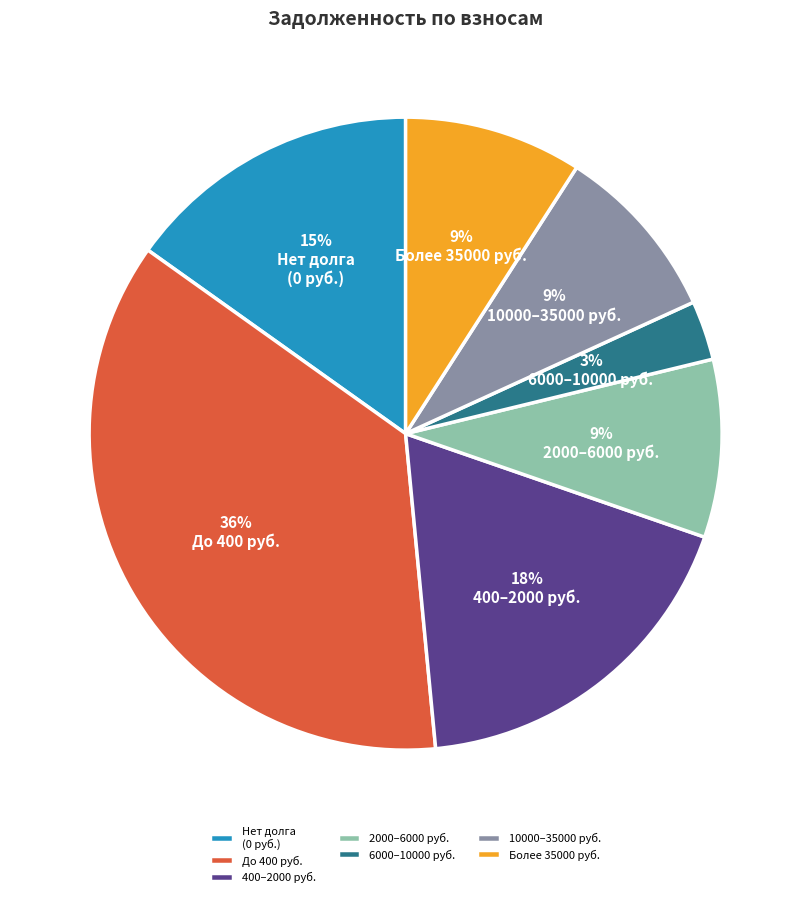

True or false: 6000–10000 руб. accounts for 3% of the total.

True